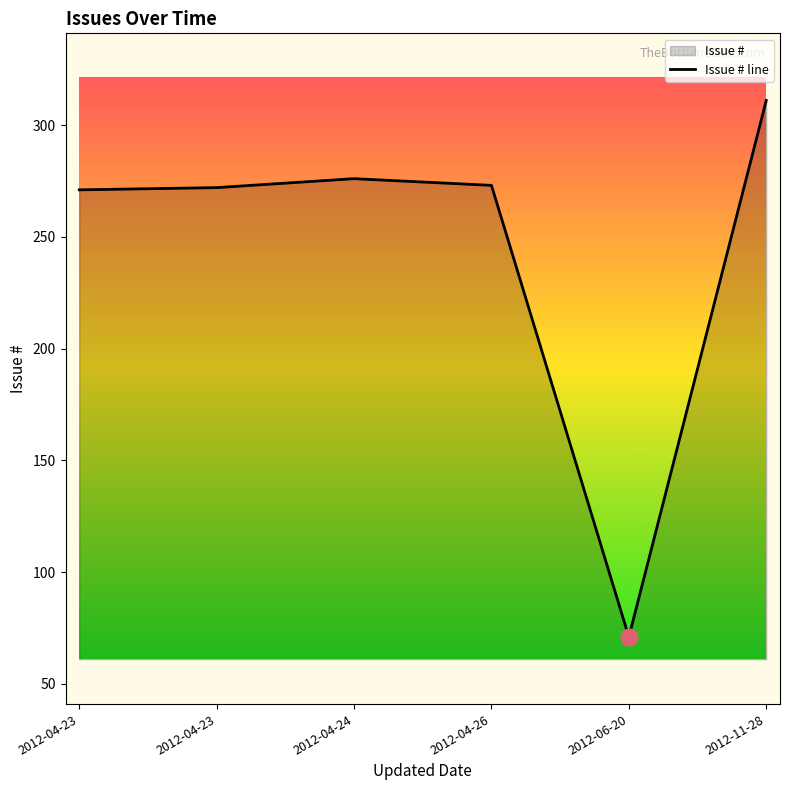

Which has a higher value, 2012-04-26 or 2012-04-23?

2012-04-26